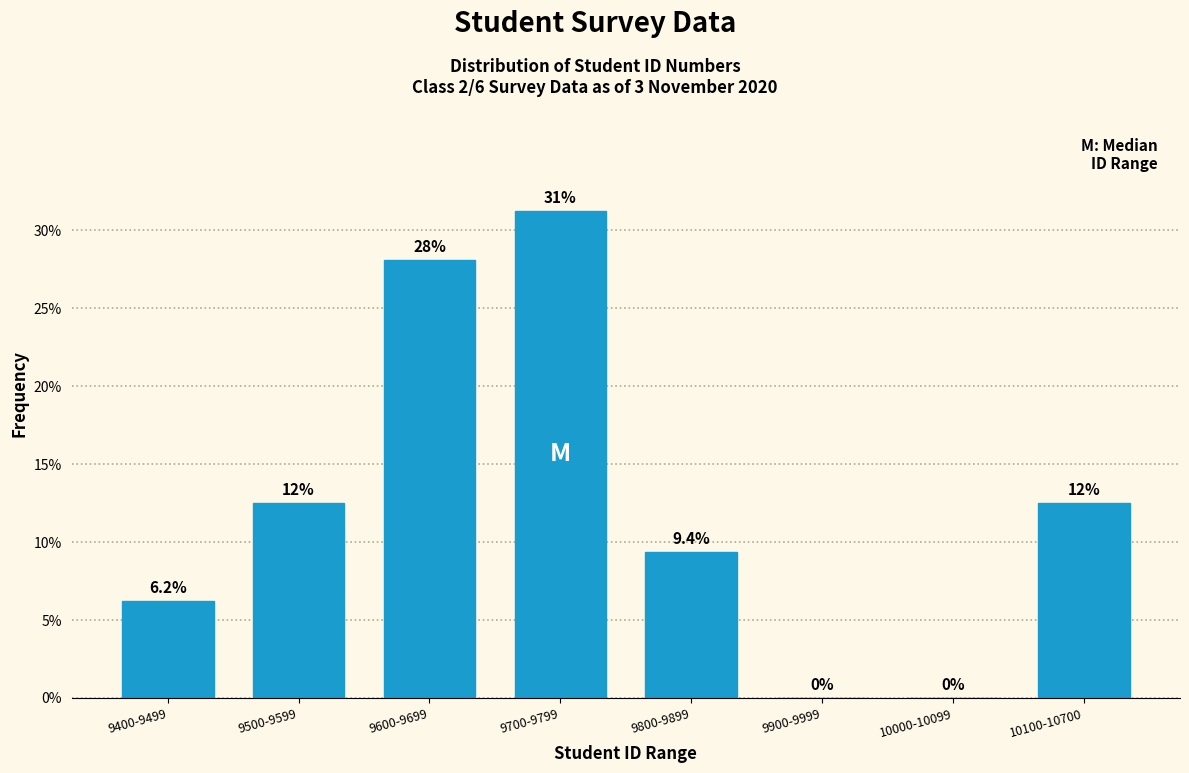

Which category has the highest value across all series?

9700-9799